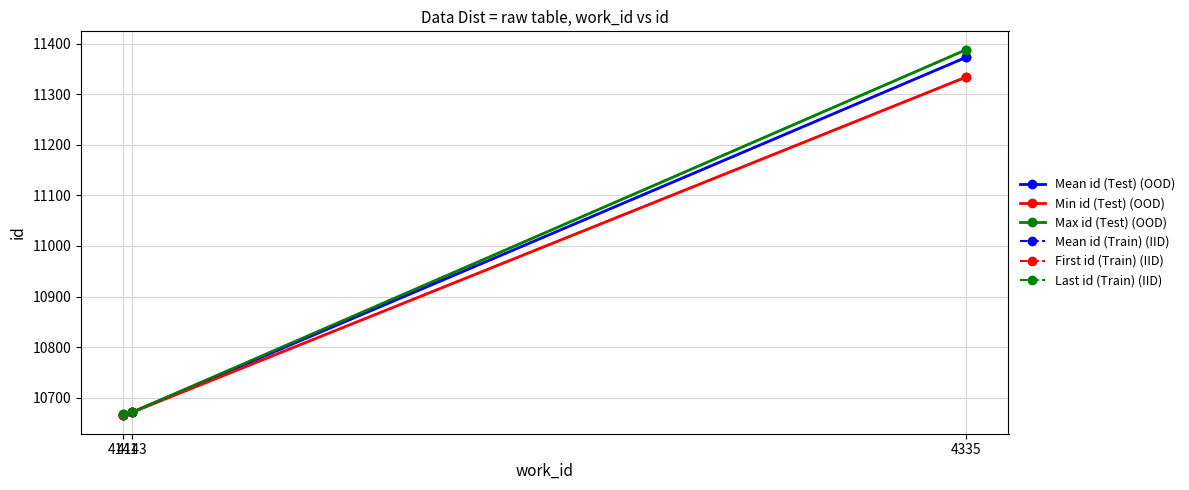

At which label does Mean id (Train) (IID) reach its minimum?

4141